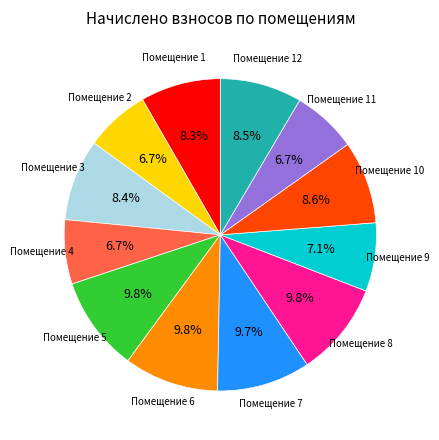

How many slices are in this pie chart?

12